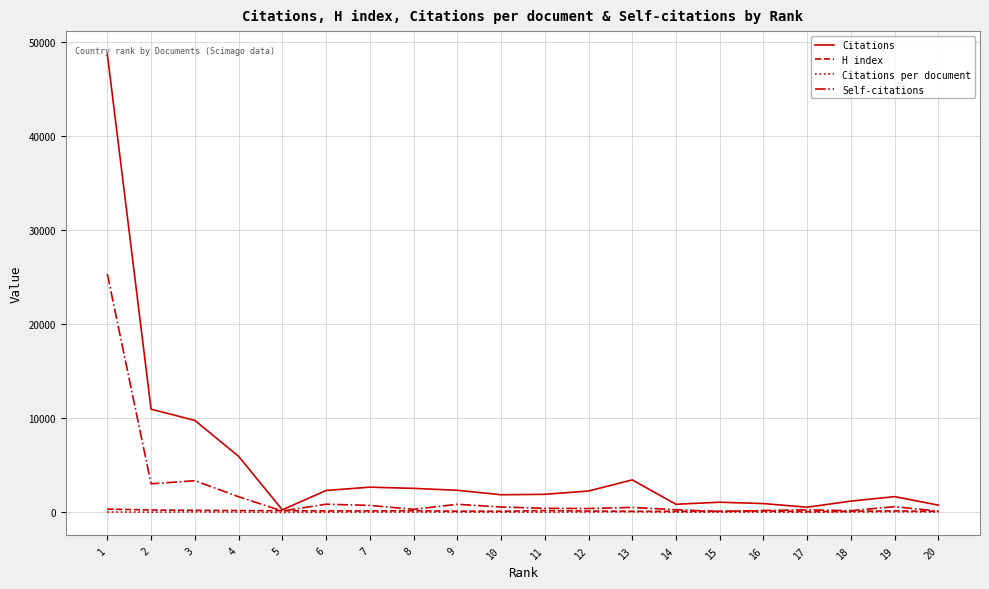

What is the approximate value of Citations at 7?

2688.0